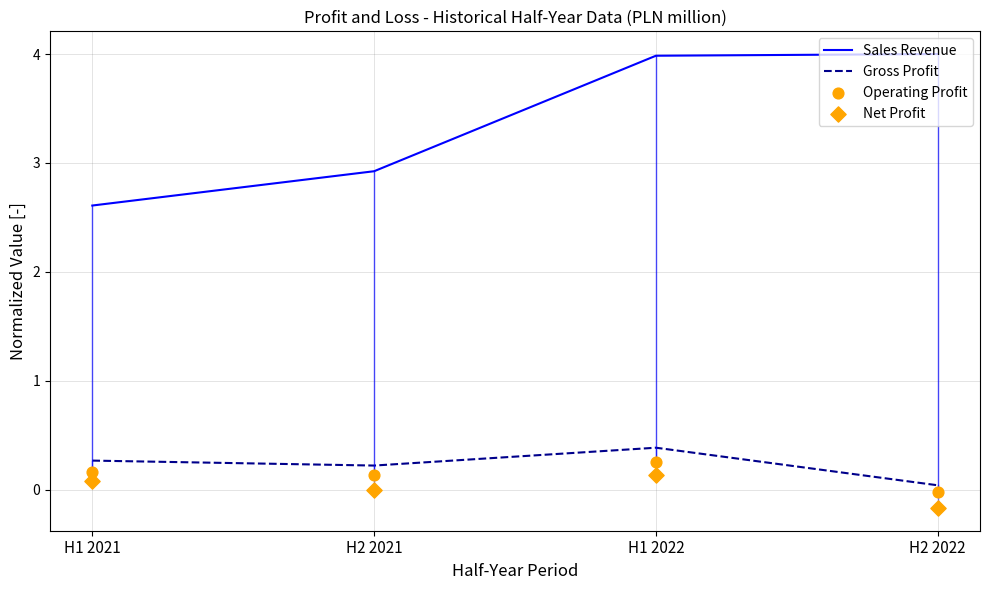

Which series contains the highest Y value?

Sales Revenue